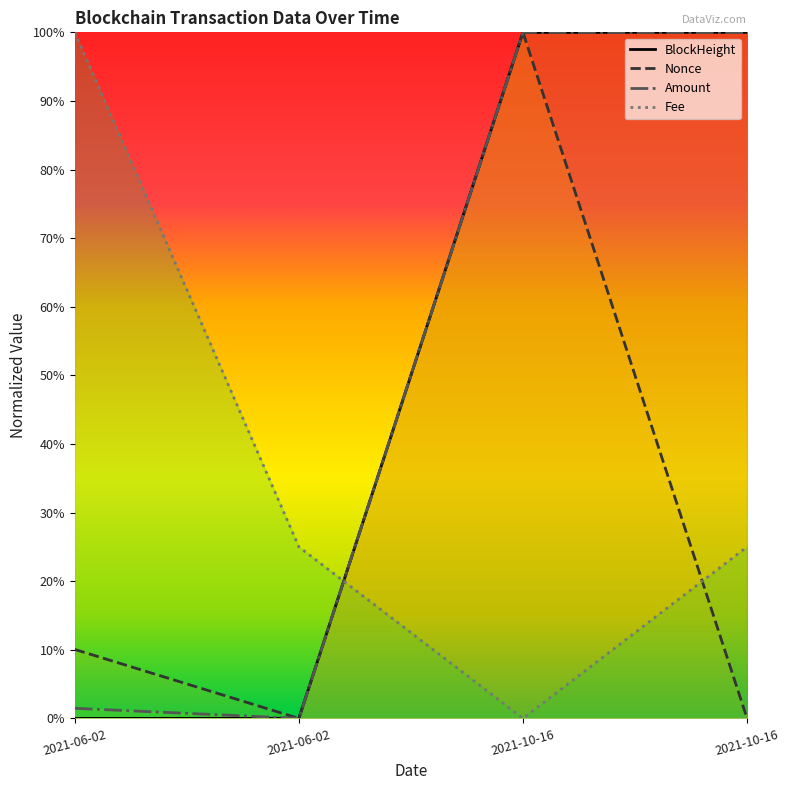

Reading right to left, transcribe all the data shown in this chart.

BlockHeight: 1.0	1.0	0.0	0.0
Nonce: 0.0	1.0	0.0	0.1
Amount: 1.0	1.0	0.0	0.0
Fee: 0.2	0.0	0.2	1.0